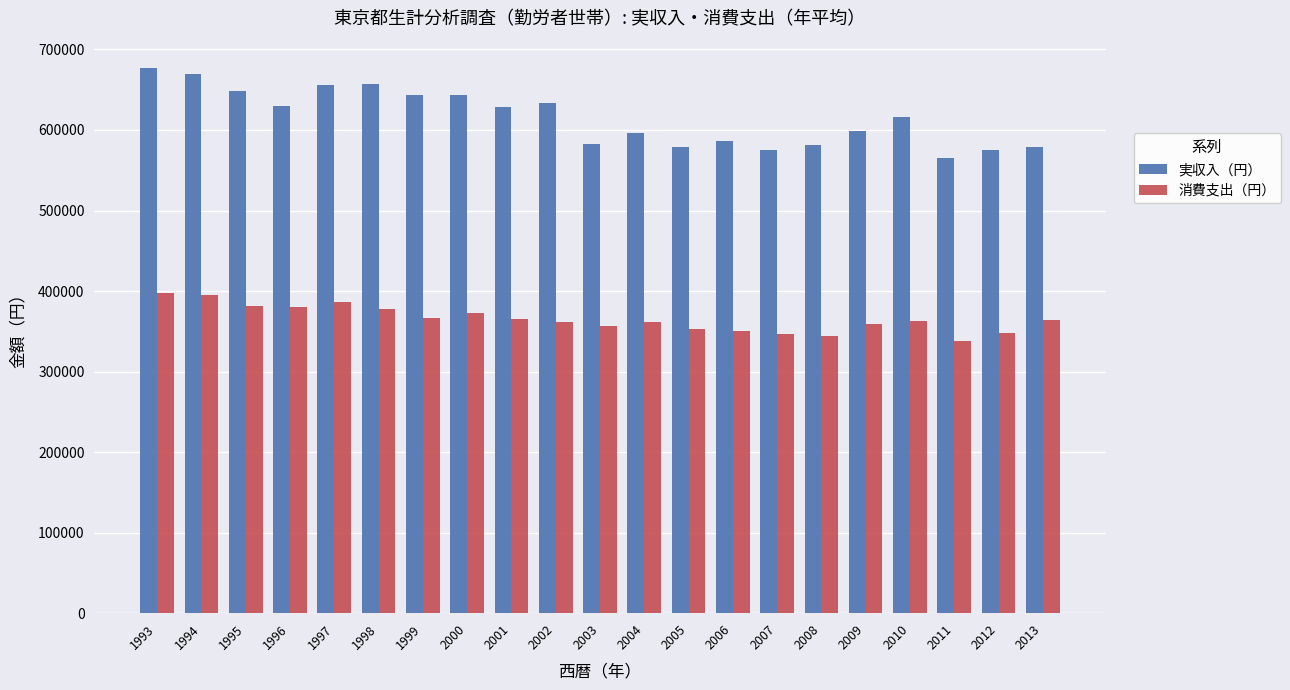

What is the total value across all series at 1994?

1064858